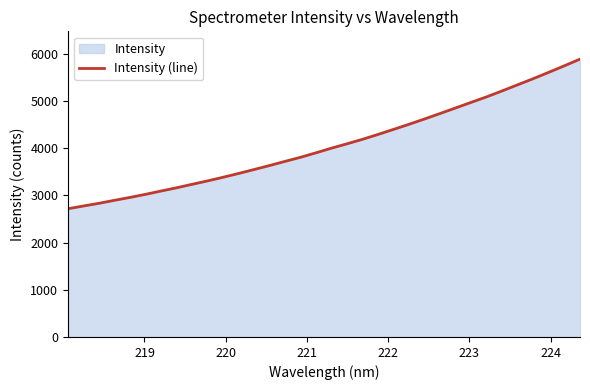

What is the difference between the maximum and minimum values?

3167.5